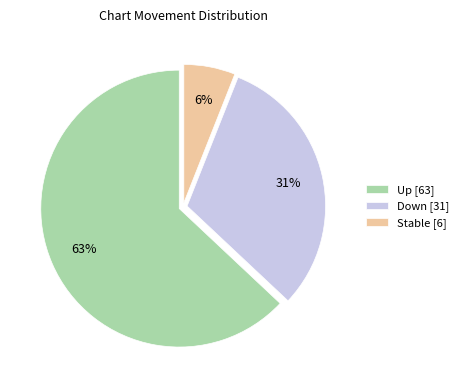

Does Up [63] represent more than half of the total?

Yes